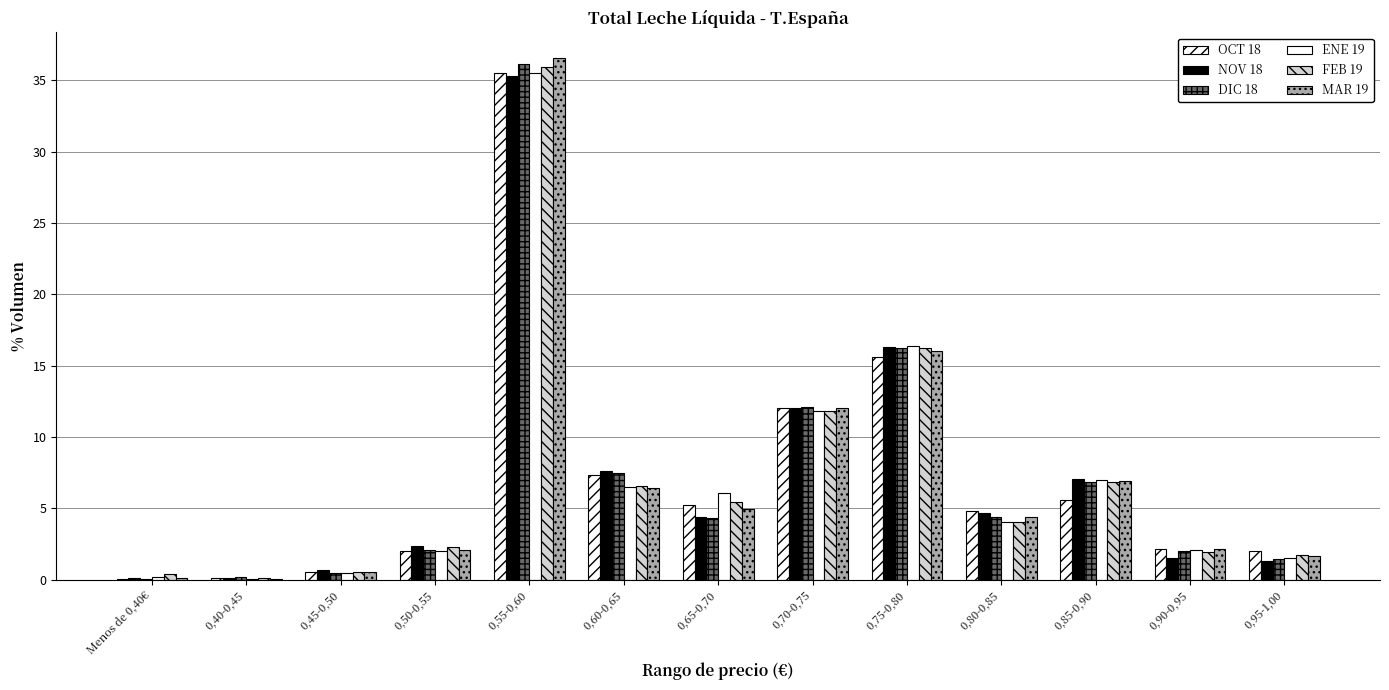

Is the value of MAR 19 at 0,95-1,00 greater than the value of FEB 19 at 0,75-0,80?

No